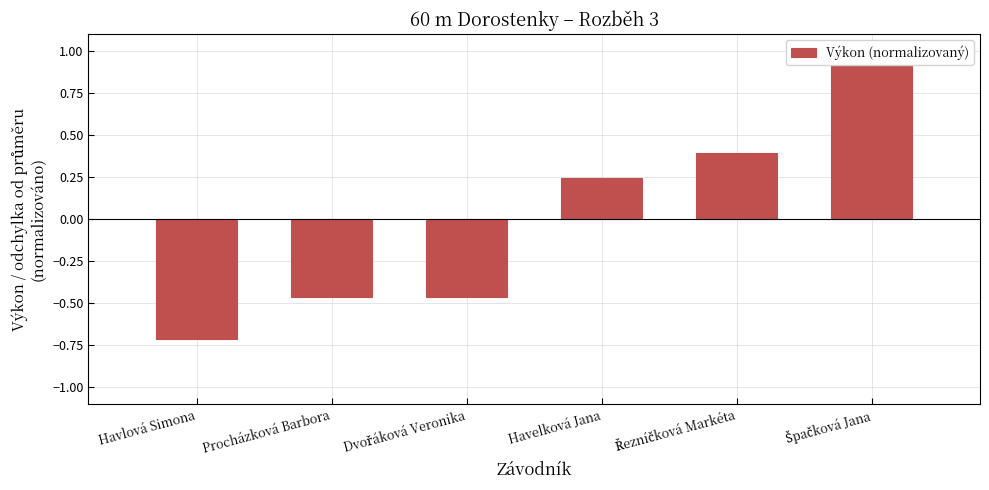

Reading left to right, list all the values displayed in this chart.

-0.7	-0.5	-0.5	0.2	0.4	1.0